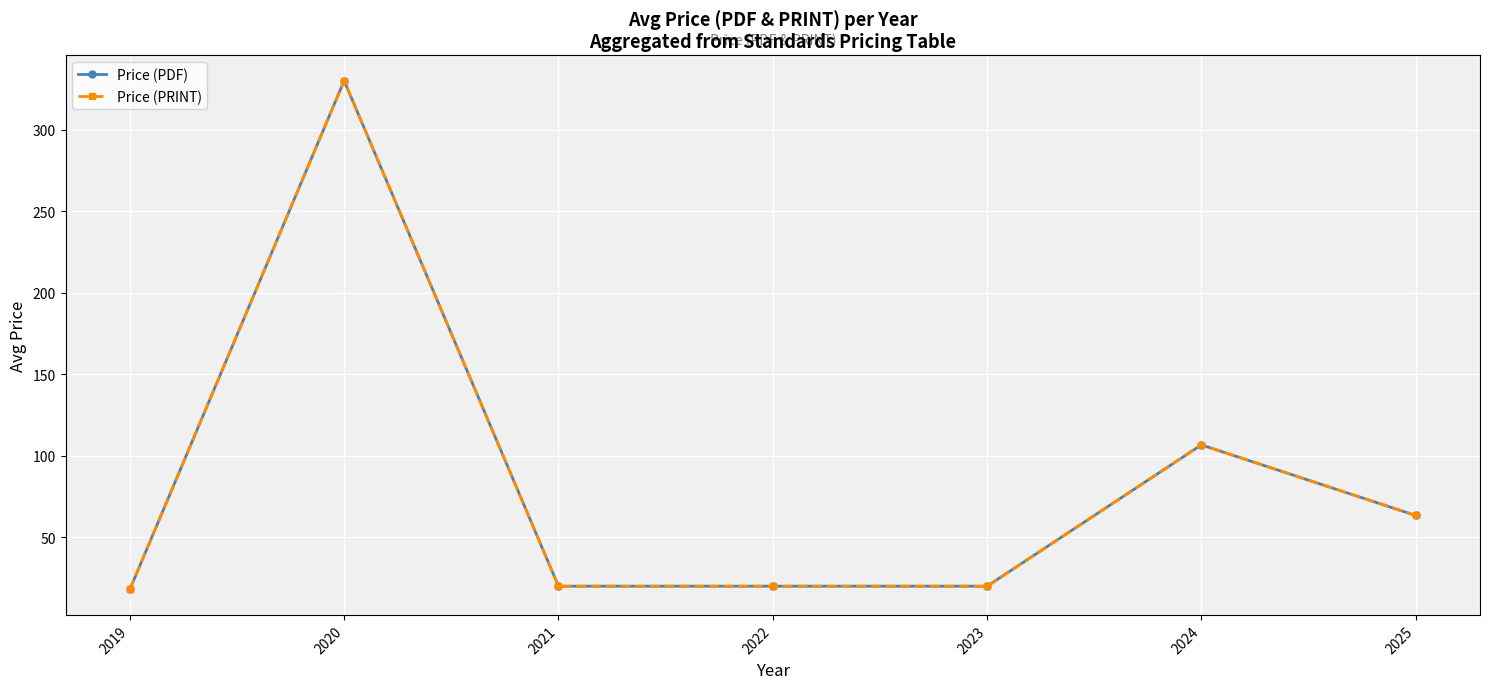

At how many categories does at least one series exceed 273?

1